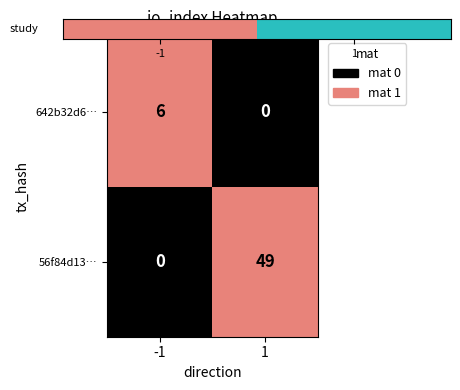

Which series changed the most between -1 and 1?

56f84d13…